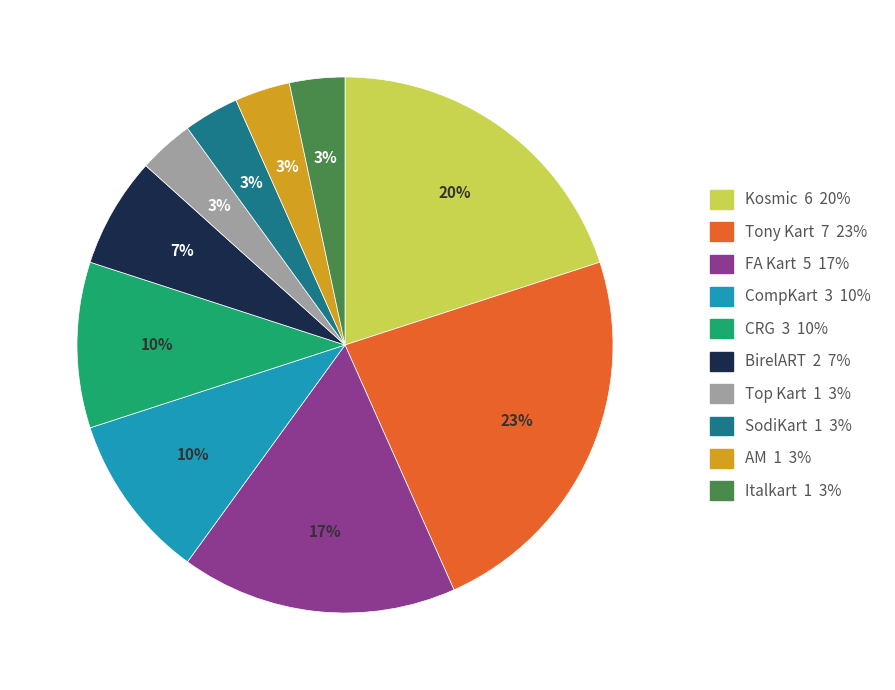

To the nearest percent, what portion does FA Kart 5 17% represent?

17%